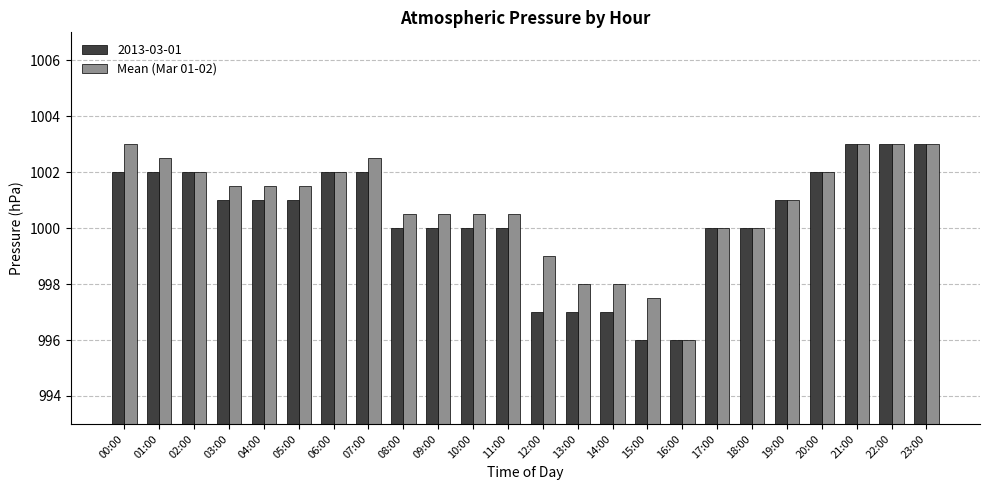

The value of Mean (Mar 01-02) at 21:00 is 1003.0. True or false?

True